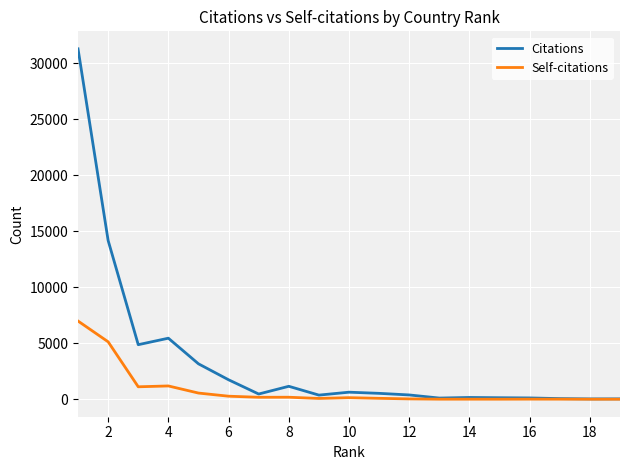

Which series has the largest total across all categories?

Citations